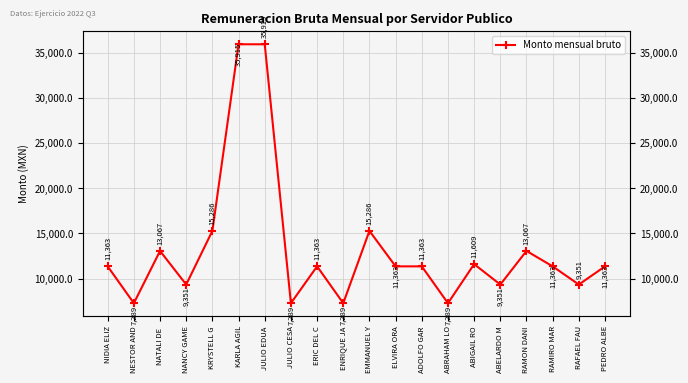

How many points are lower than both their immediate neighbors (excluding endpoints)?

7